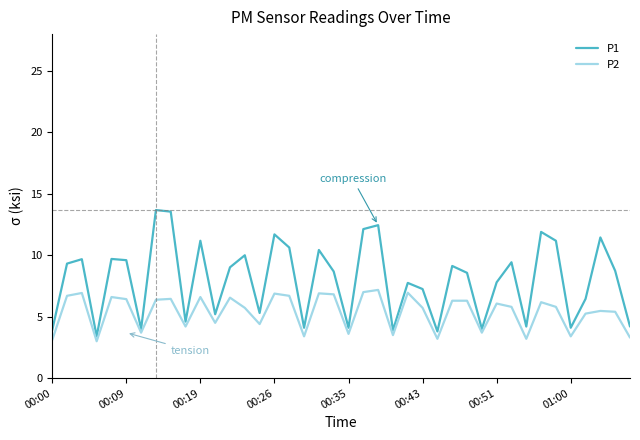

What is the difference between the maximum and minimum values in the P2 series?

4.2